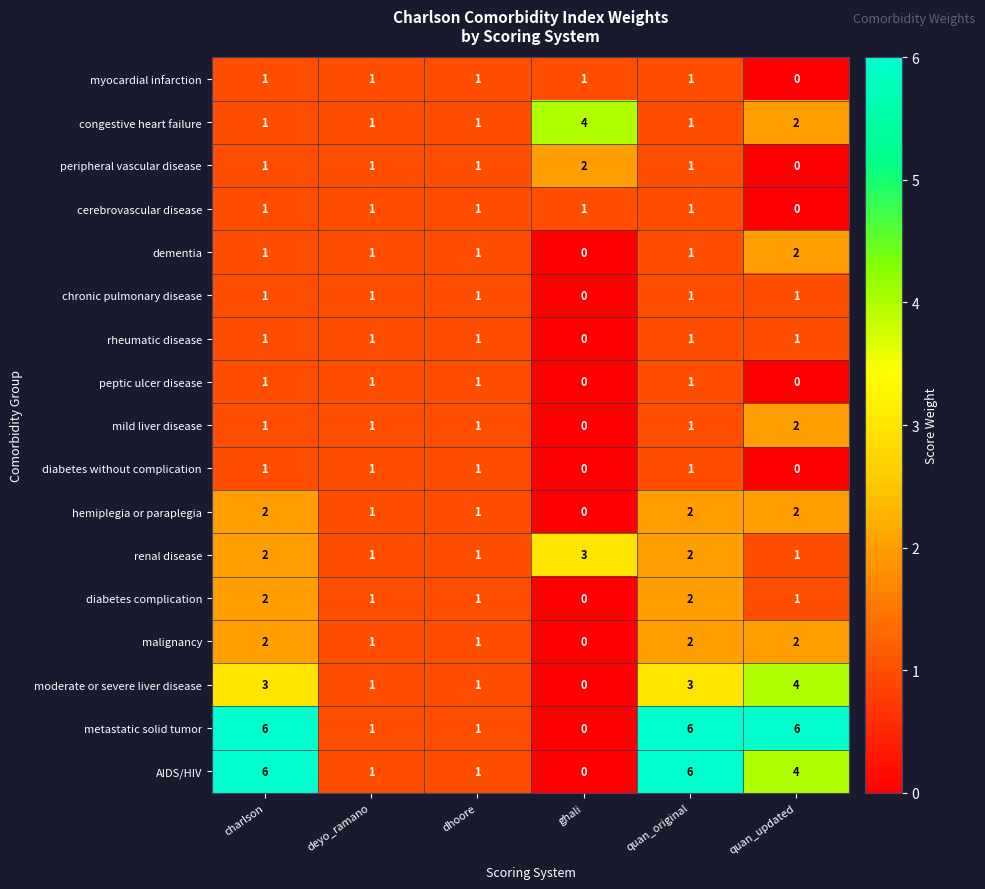

How many congestive heart failure values are between 1 and 2?

5